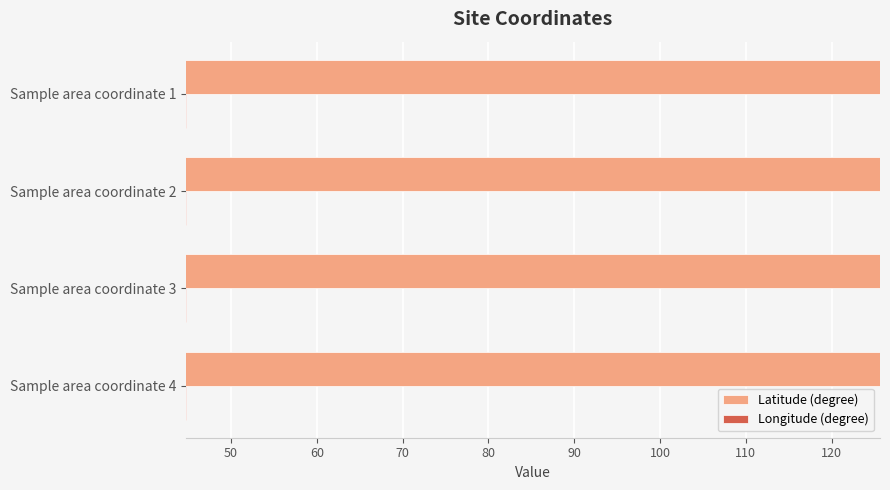

What is the spread (max minus min) of values at Sample area coordinate 1?

80.8